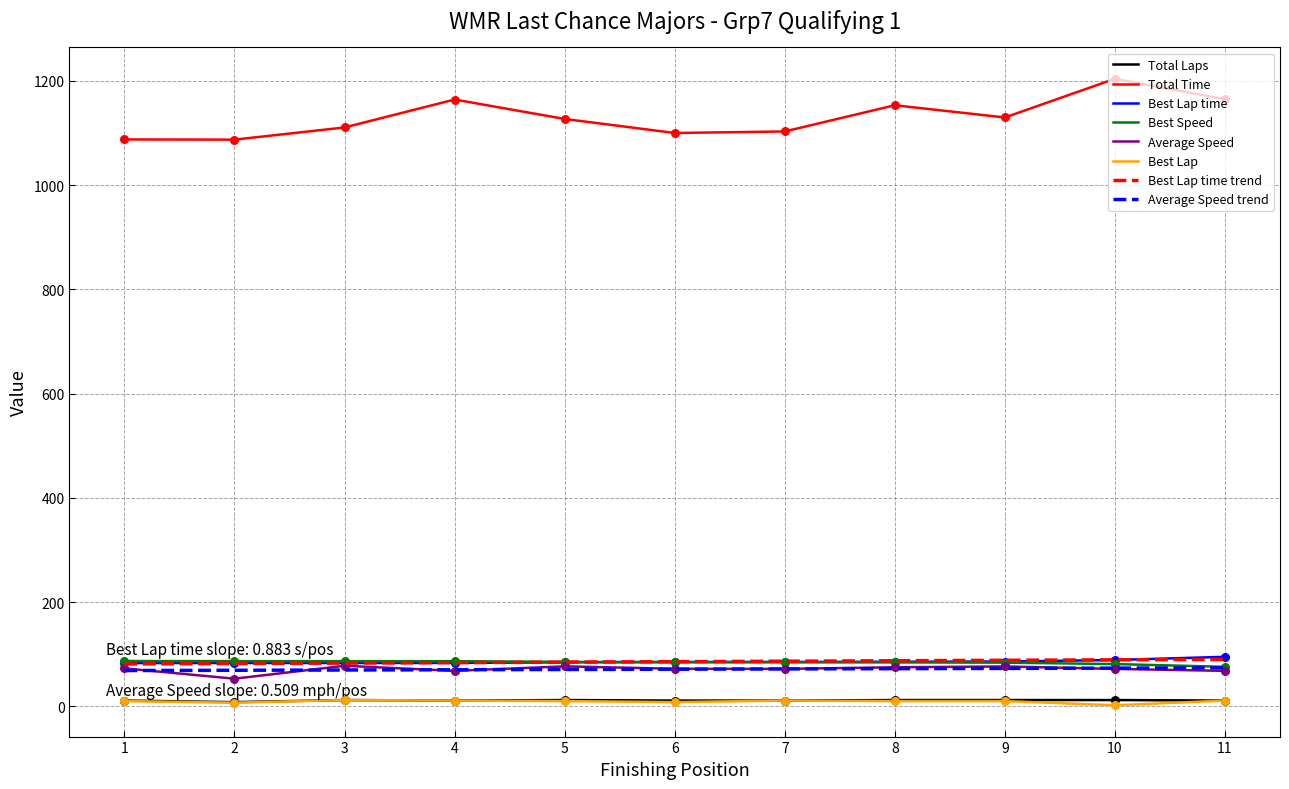

At how many categories does at least one series exceed 769?

11